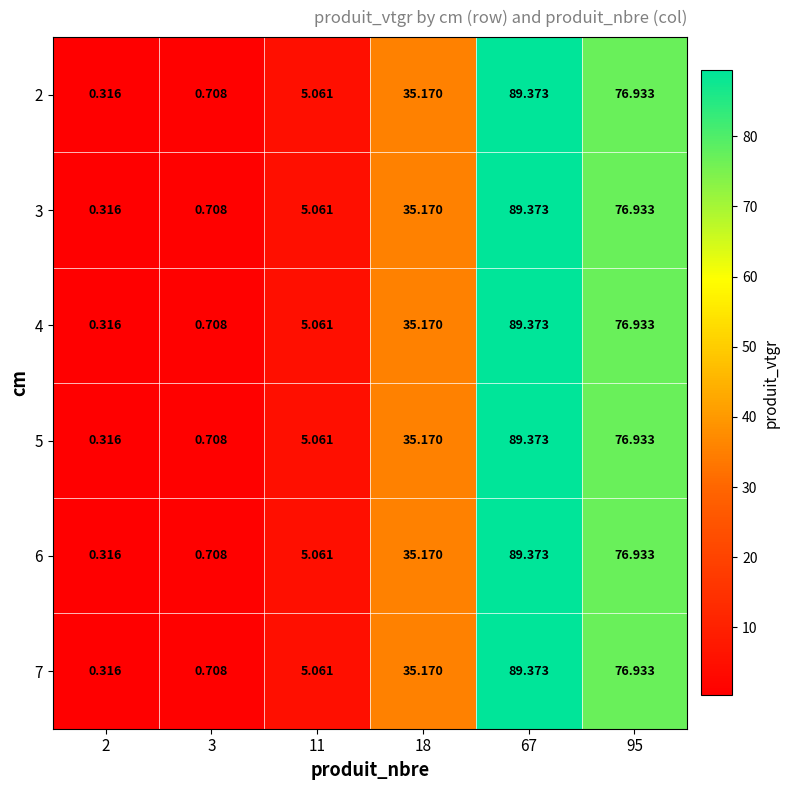

Is the value of 2 at 67 greater than the value of 6 at 11?

Yes